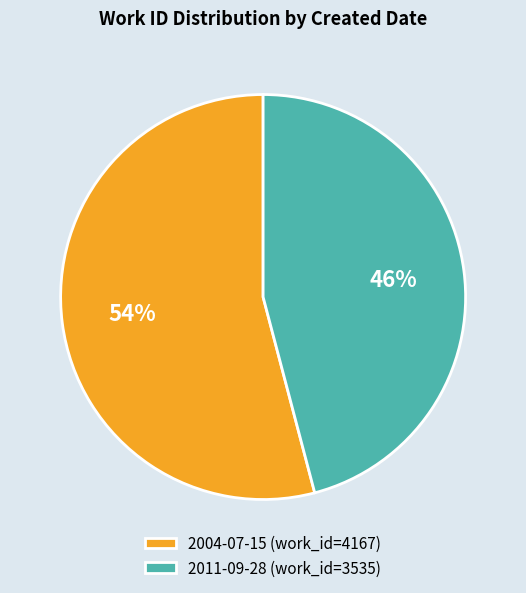

Is there a majority slice in this chart?

Yes